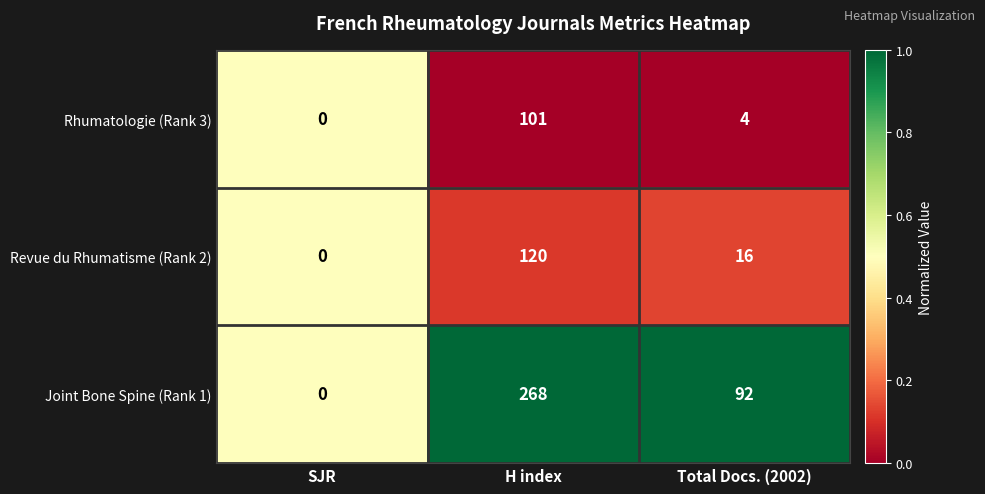

At which label does Rhumatologie (Rank 3) first exceed 4?

H index